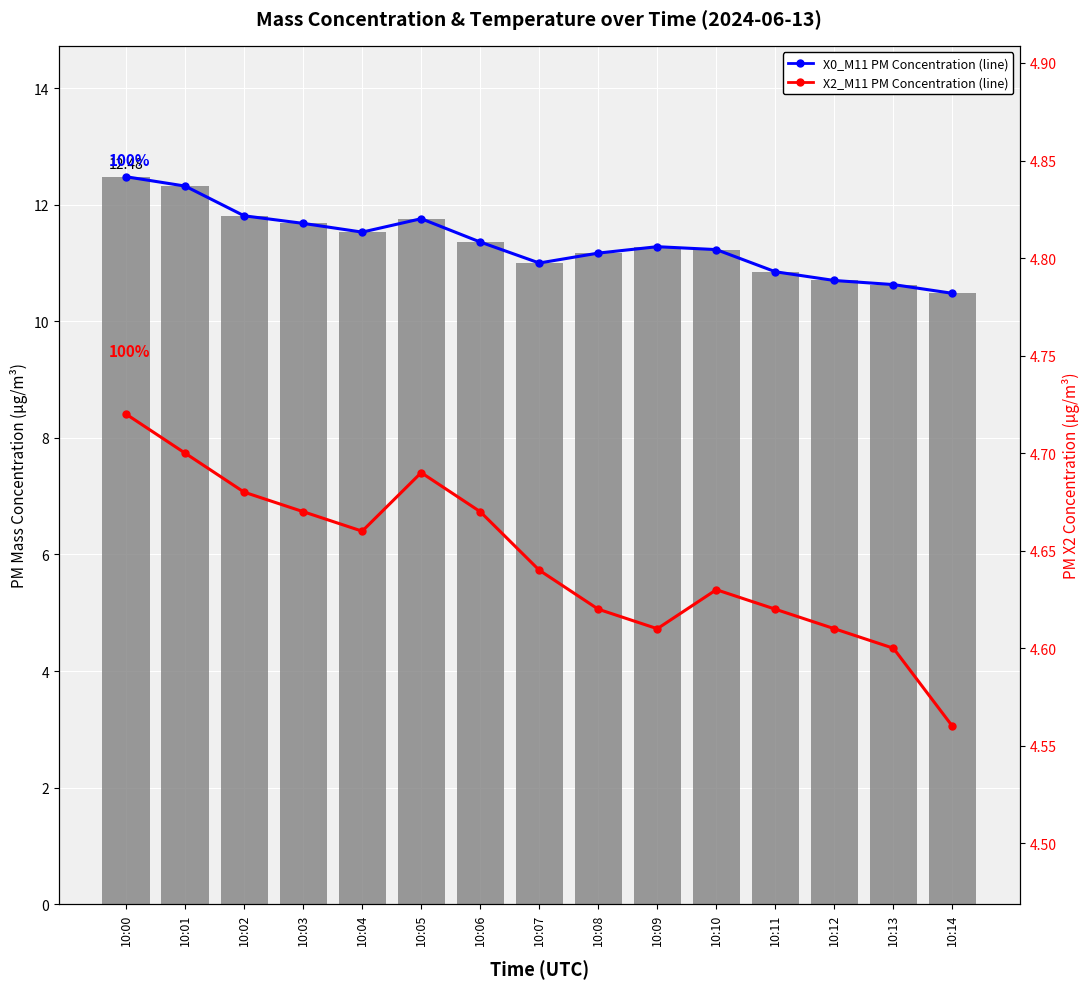

Which category has the highest value in the X0_M11 (line) series?

10:00